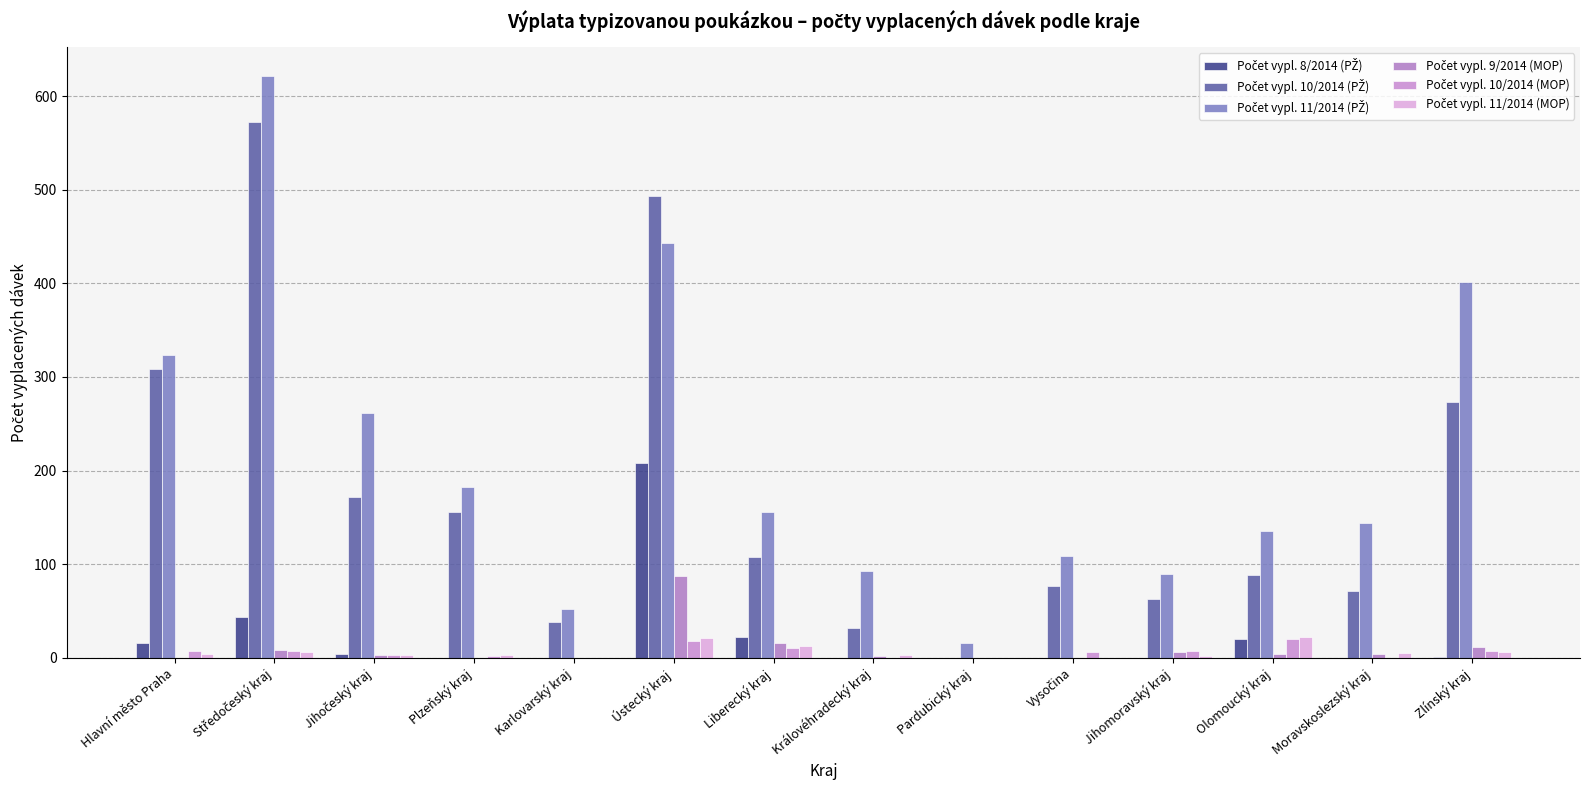

How many distinct data groups are displayed?

6